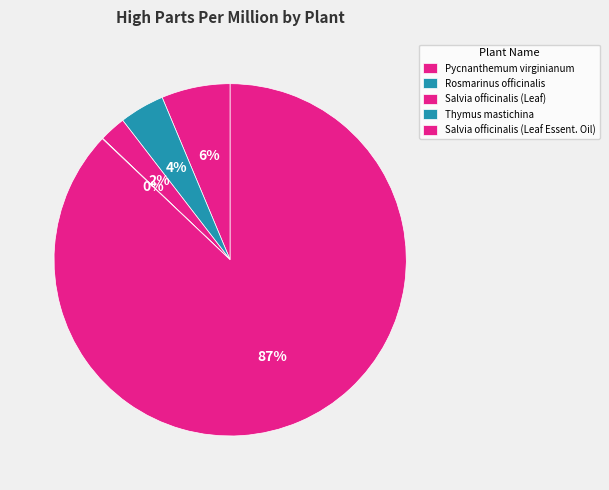

To the nearest percent, what percentage of the pie is Salvia officinalis (Leaf Essent. Oil)?

87%